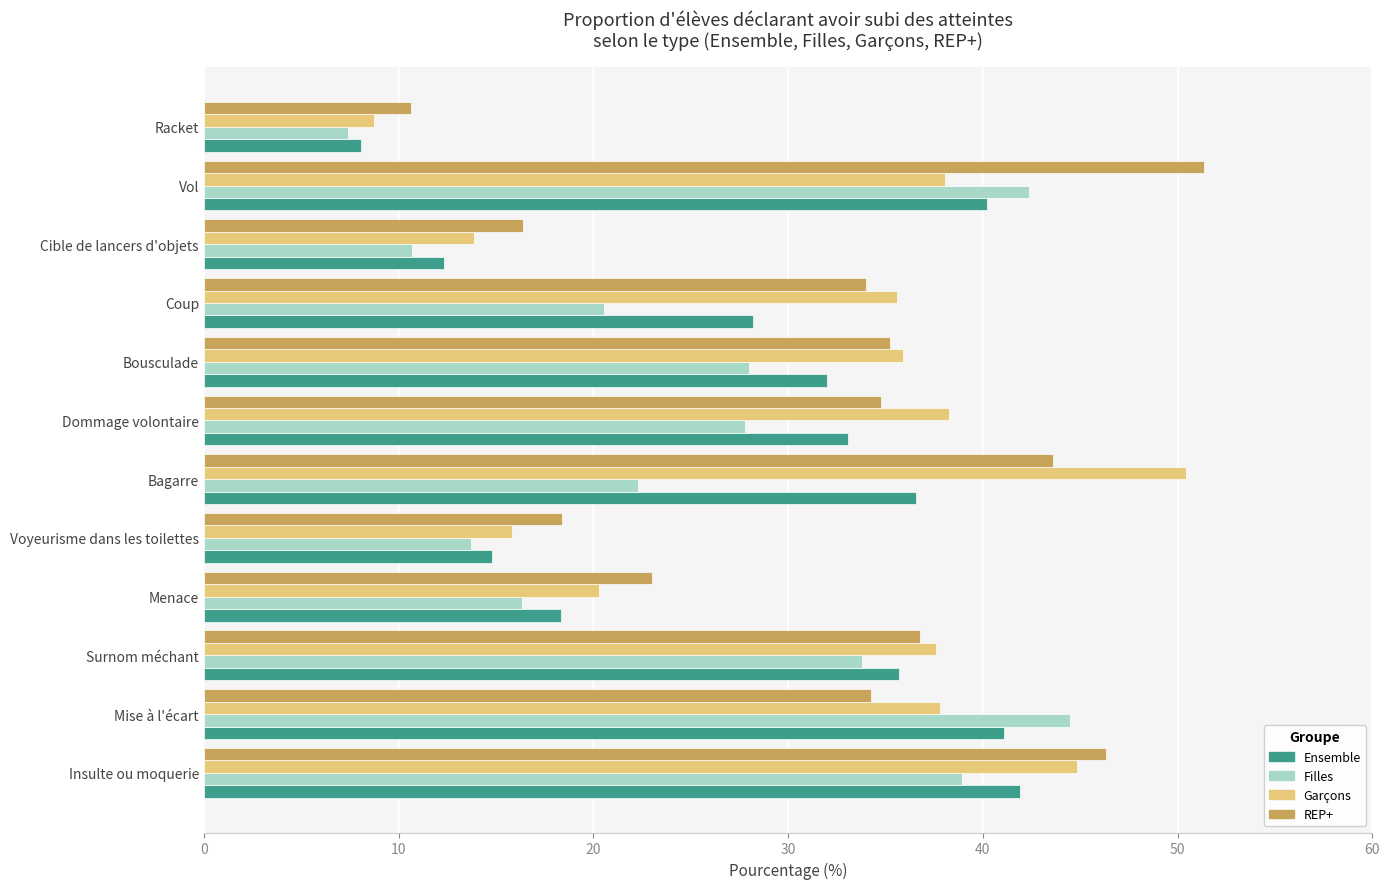

Where is Ensemble nearest to the value 24?

Coup